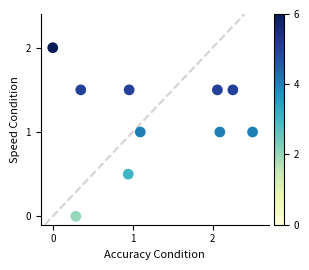

What is the range of X values (max minus min)?

2.5